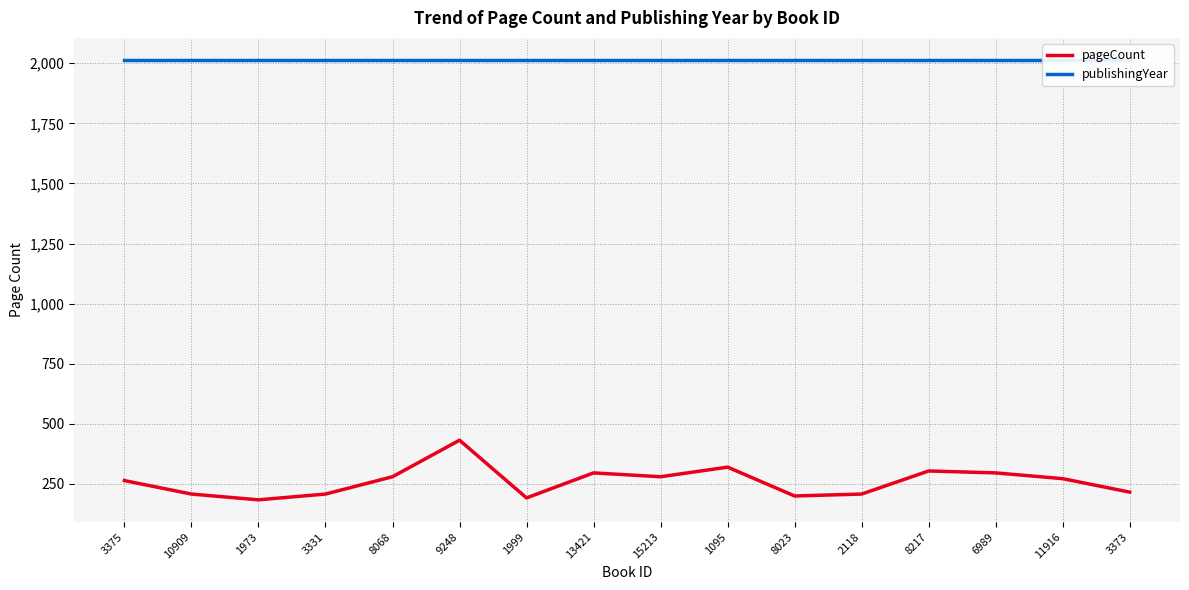

At which category does pageCount reach its first local peak?

9248